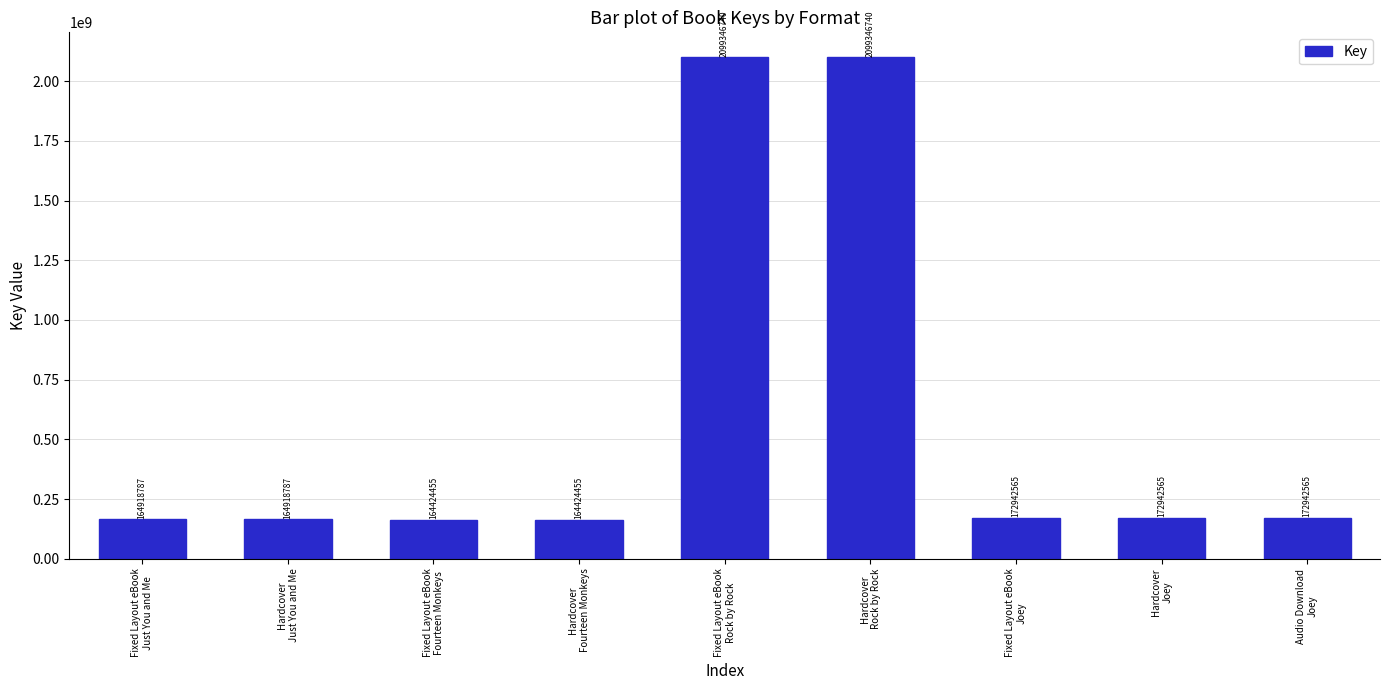

What is the greatest value displayed?

2099346740